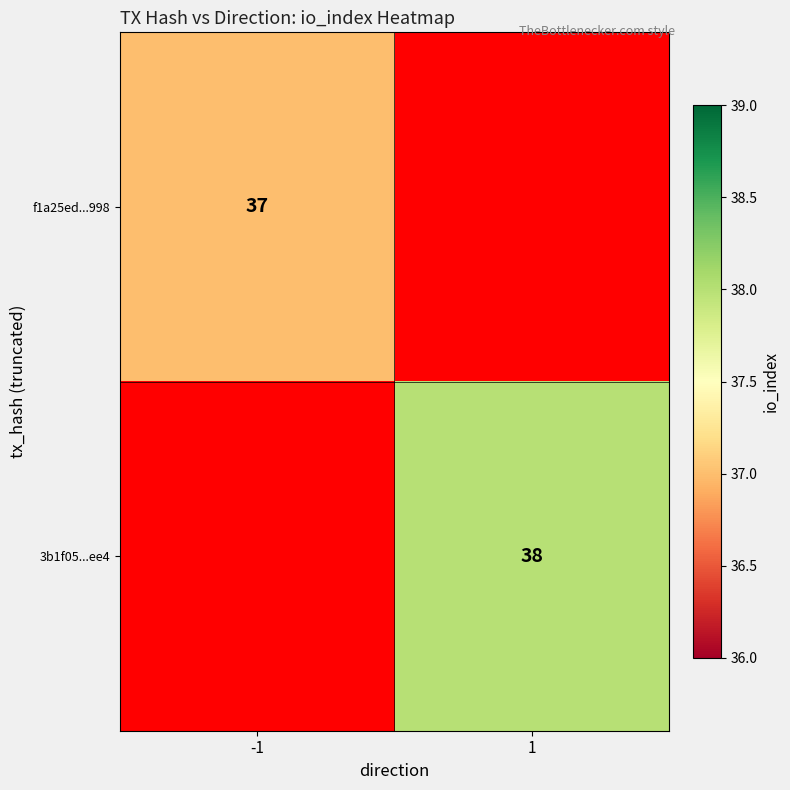

Which has a higher value, -1 or 1?

1